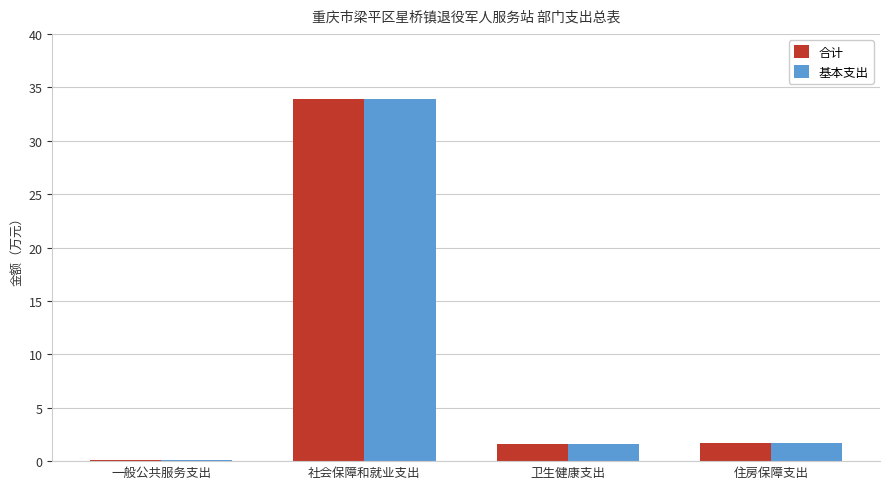

The 基本支出 series shows 55.9 at 社会保障和就业支出. True or false?

False